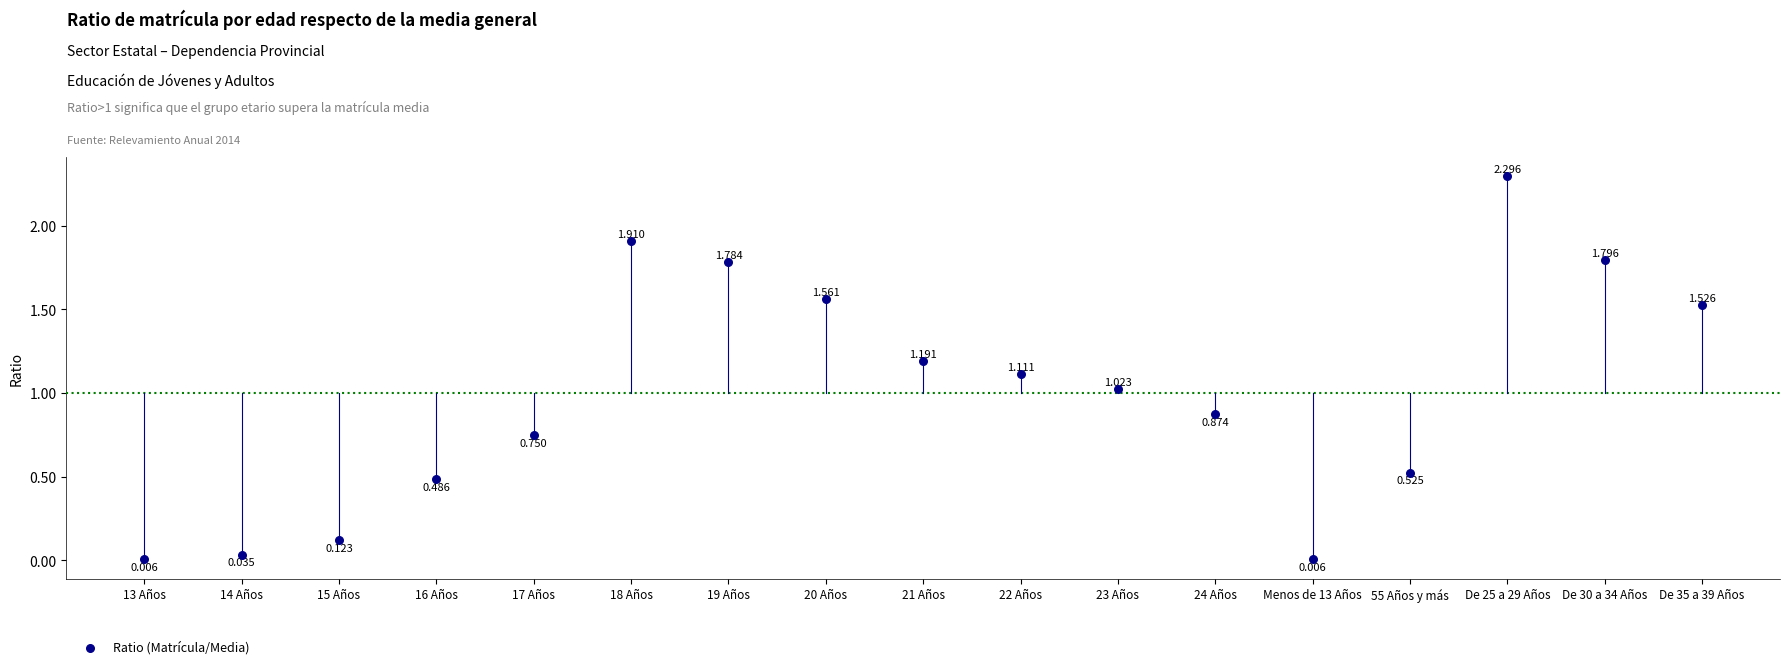

How many points are shown in the scatter plot?

17